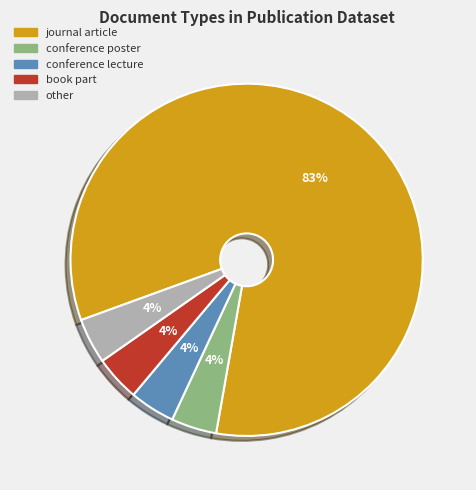

What is the majority slice?

journal article